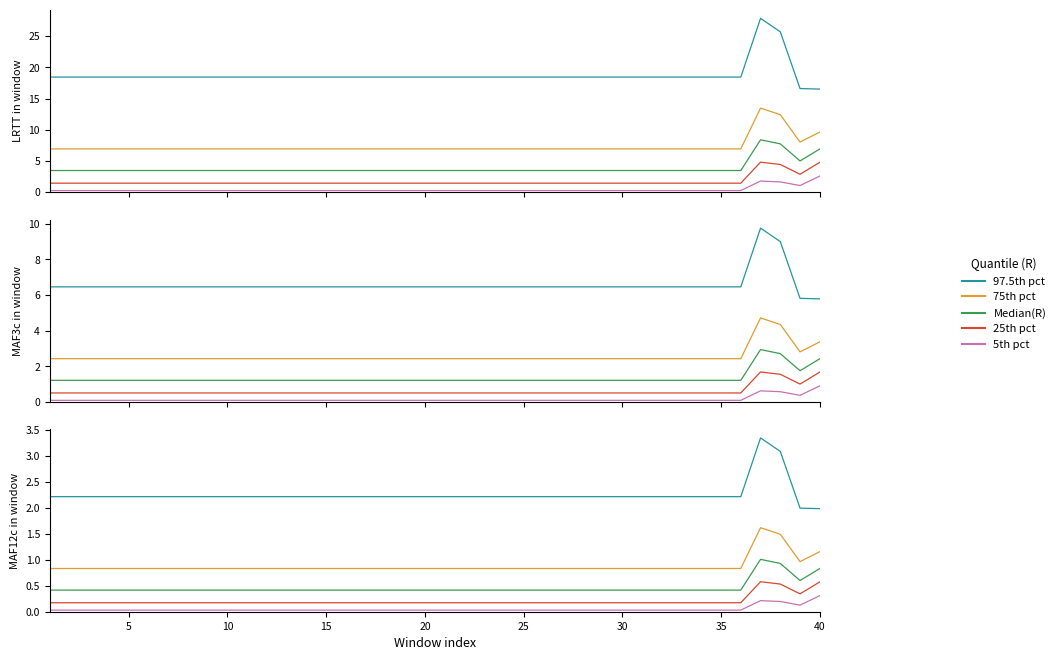

Count the number of data series in this chart.

5